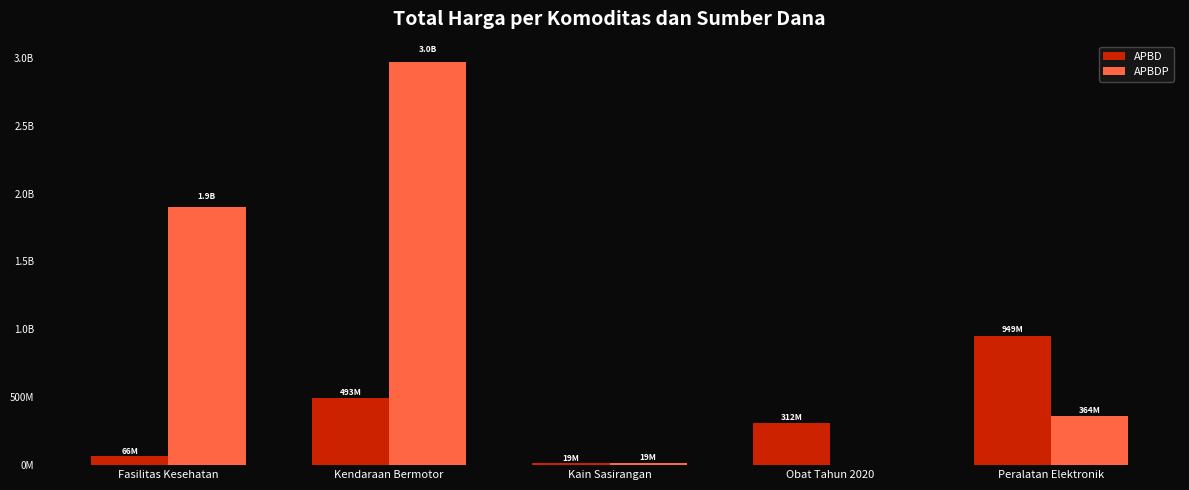

True or false: APBDP has a value of 1903867900 at Fasilitas Kesehatan.

True